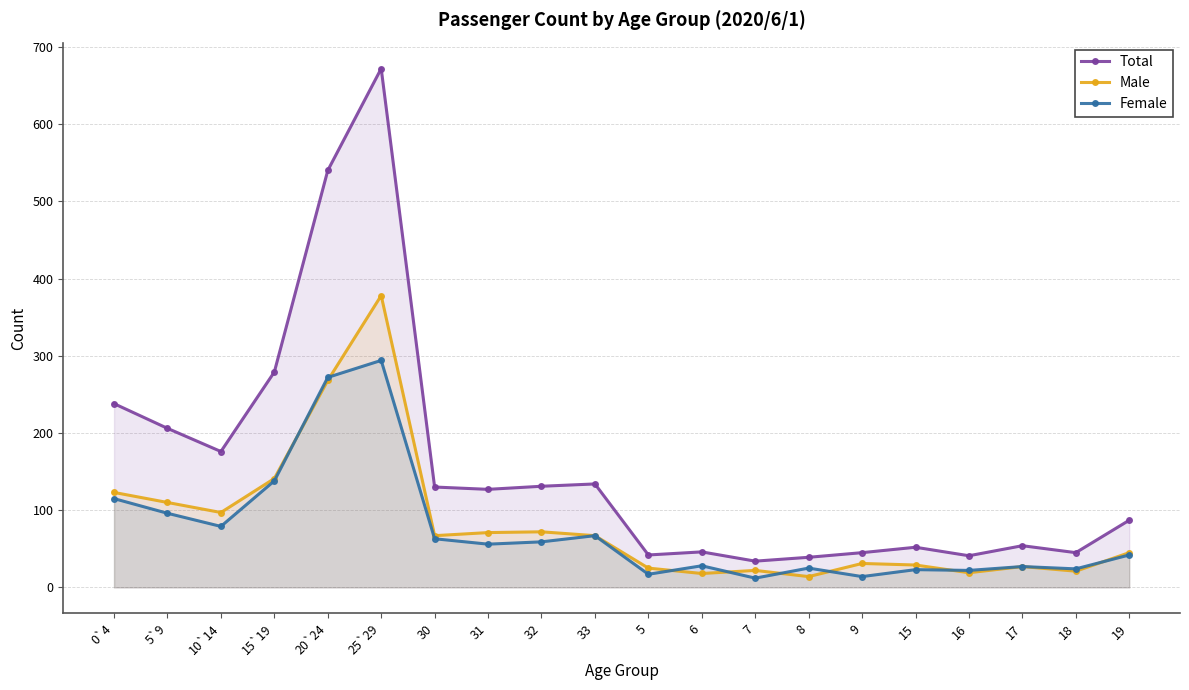

What is the sum of the Female values at 15 and 6?

51